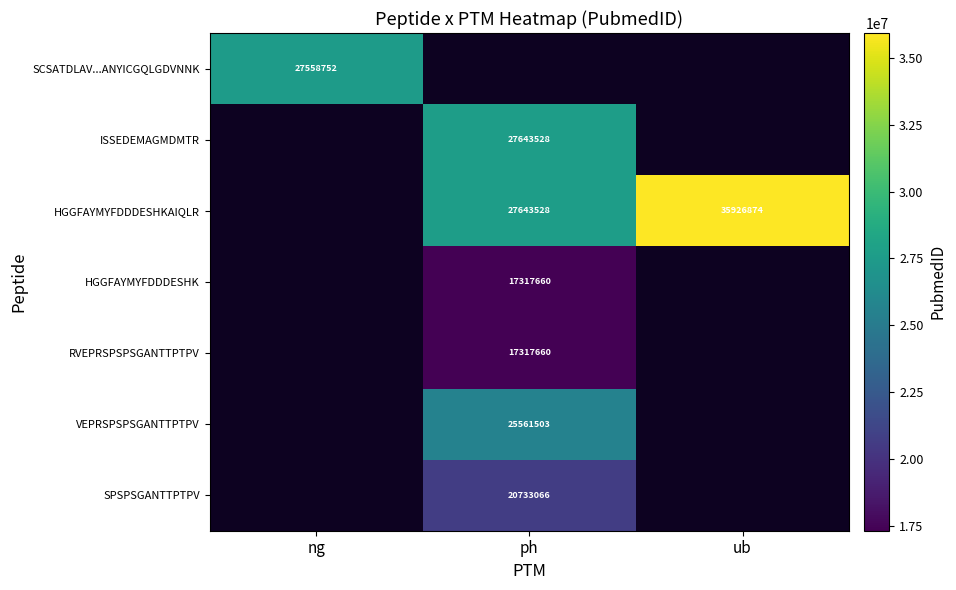

What is the maximum value shown in the chart?

35926874.0